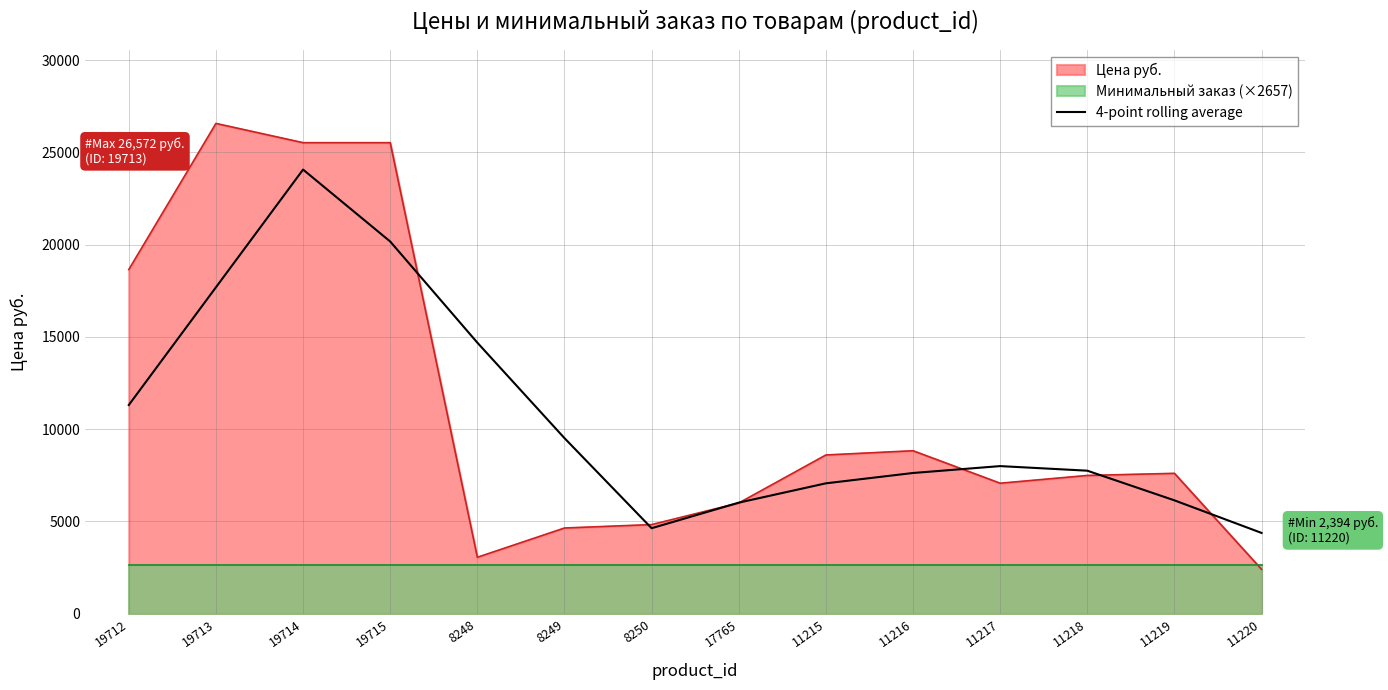

Is it true that the value at 11217 is 7993.2?

True